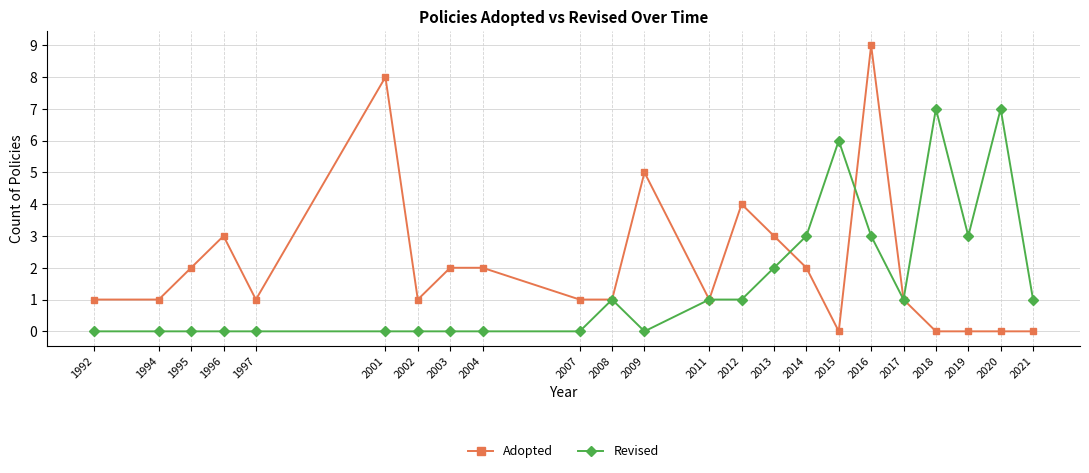

What is the difference between the highest and lowest values at 2018?

7